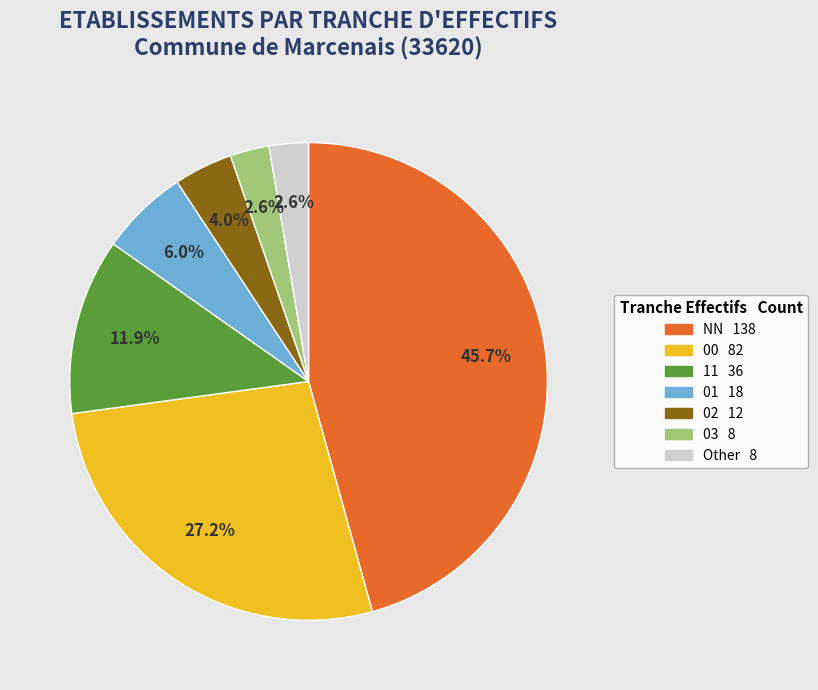

Which category has the biggest portion of the pie?

NN